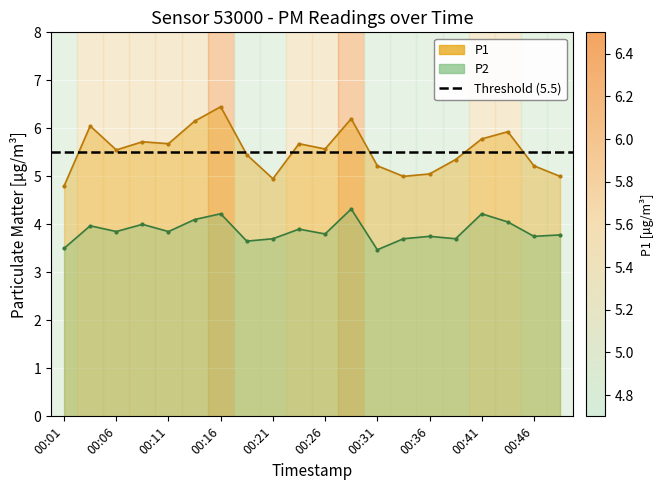

What is the maximum value for P2?

4.3